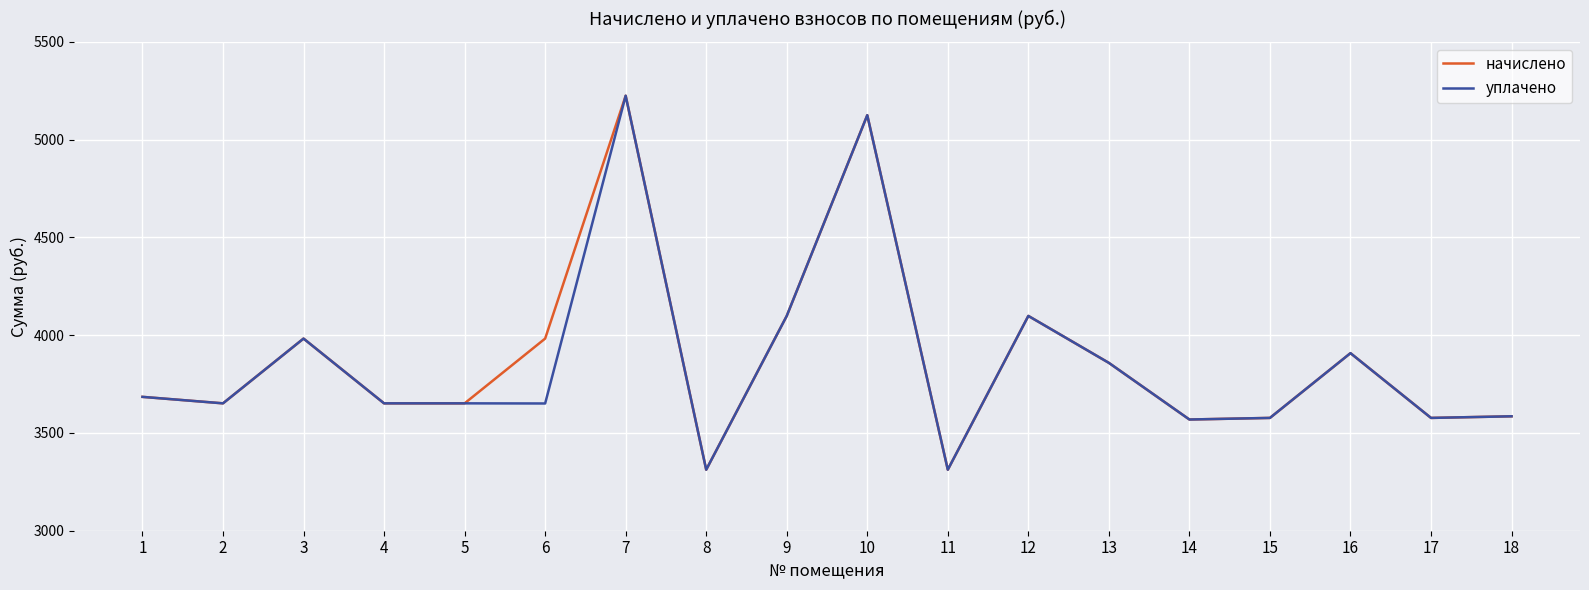

Does the chart have visible grid lines?

Yes